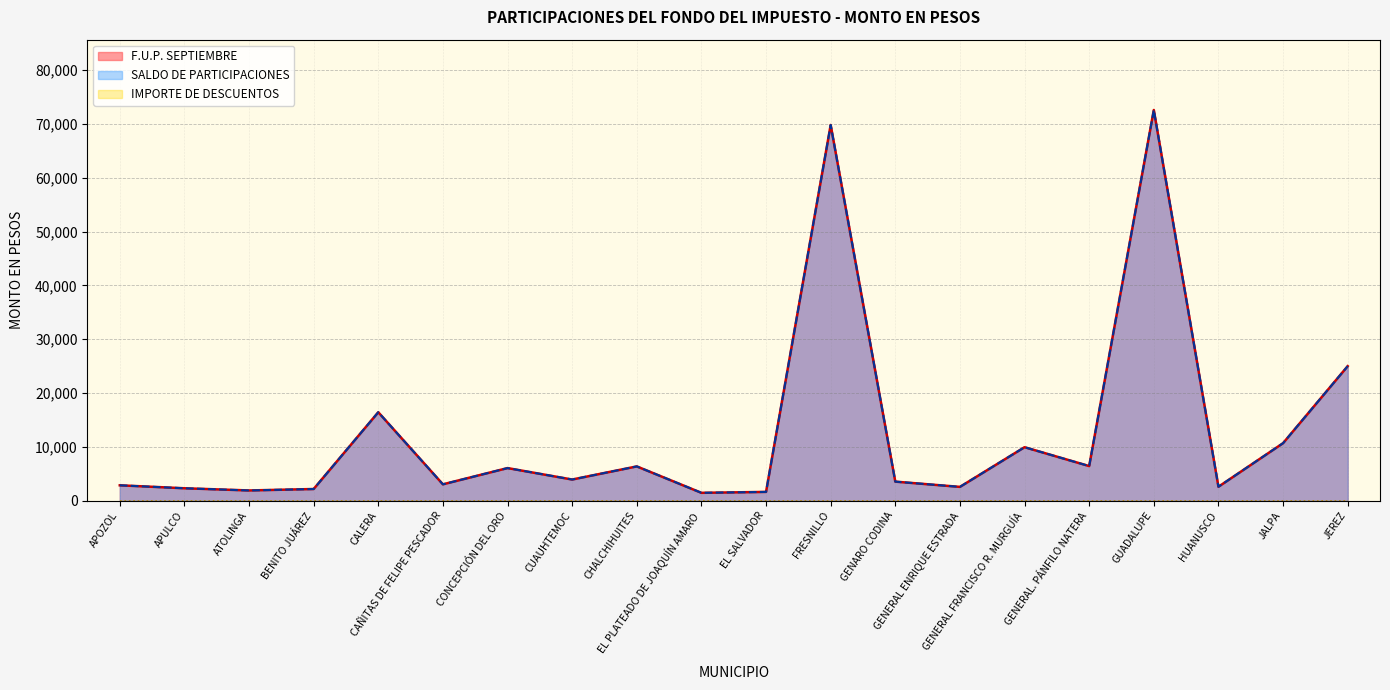

The value of SALDO DE PARTICIPACIONES at EL PLATEADO DE JOAQUÍN AMARO is 1465. True or false?

True